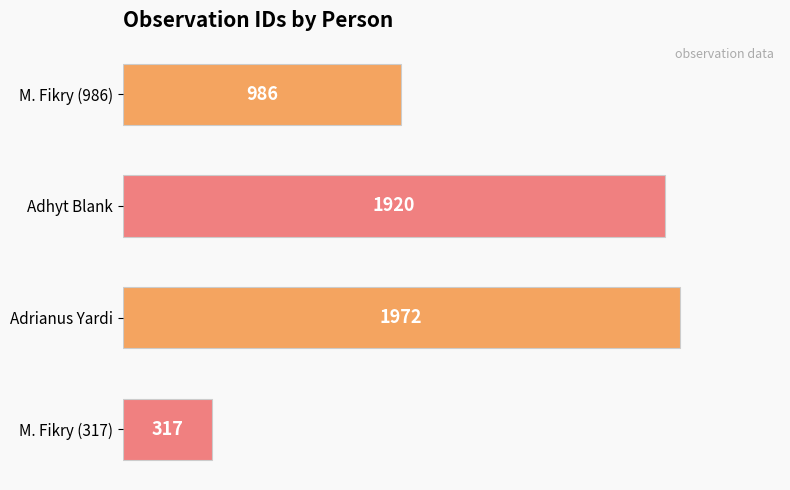

Reading bottom to top, extract all data points from this chart.

M. Fikry (317)=317	Adrianus Yardi=1972	Adhyt Blank=1920	M. Fikry (986)=986